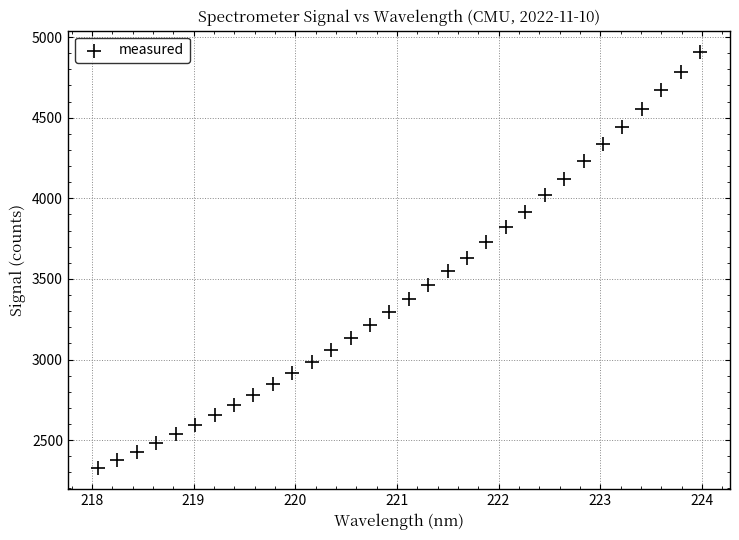

What is the range of Y values (max minus min)?

2584.9